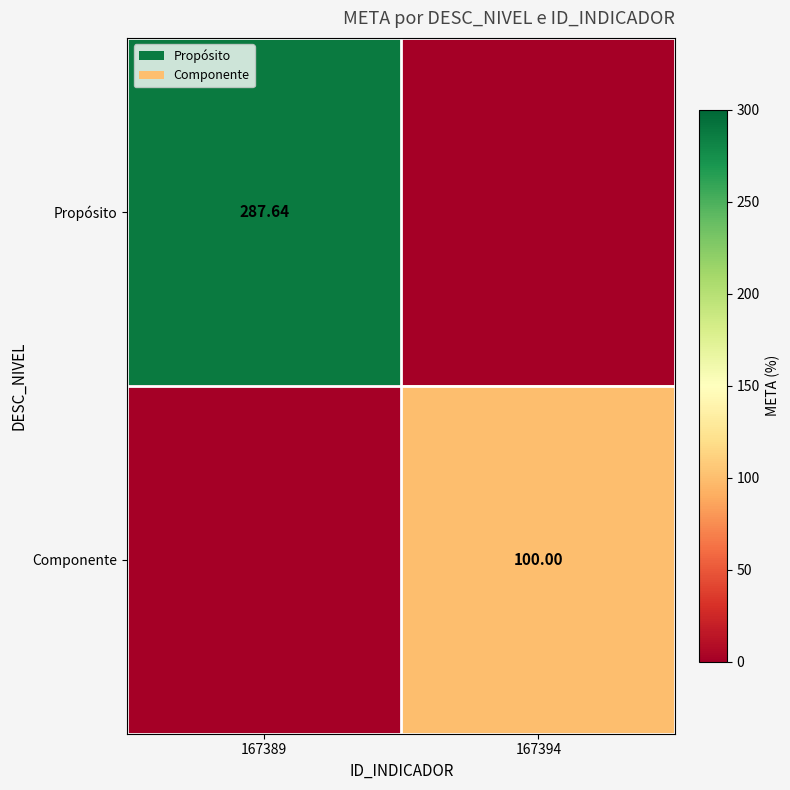

What is the difference between the highest and lowest values at 167394?

100.0